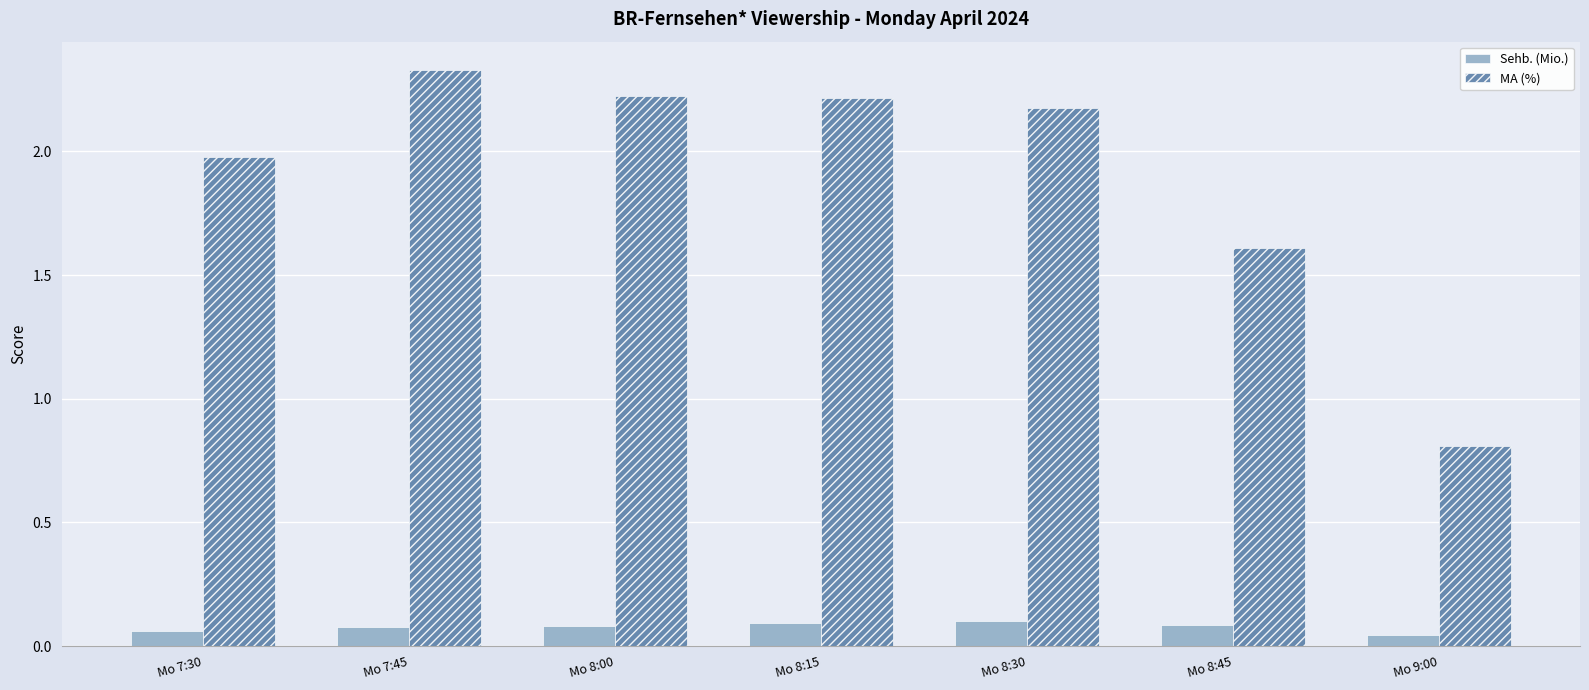

How many bars are there in each group?

2